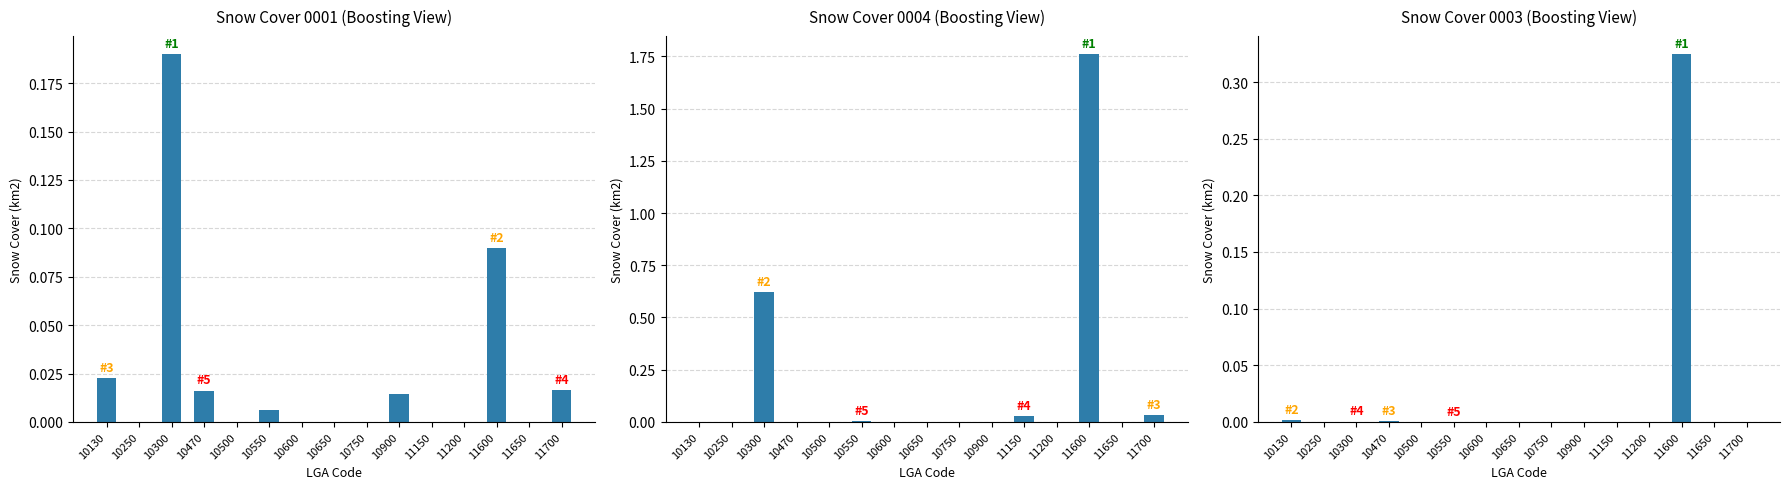

Which has a higher value, 10500 or 11150?

10500